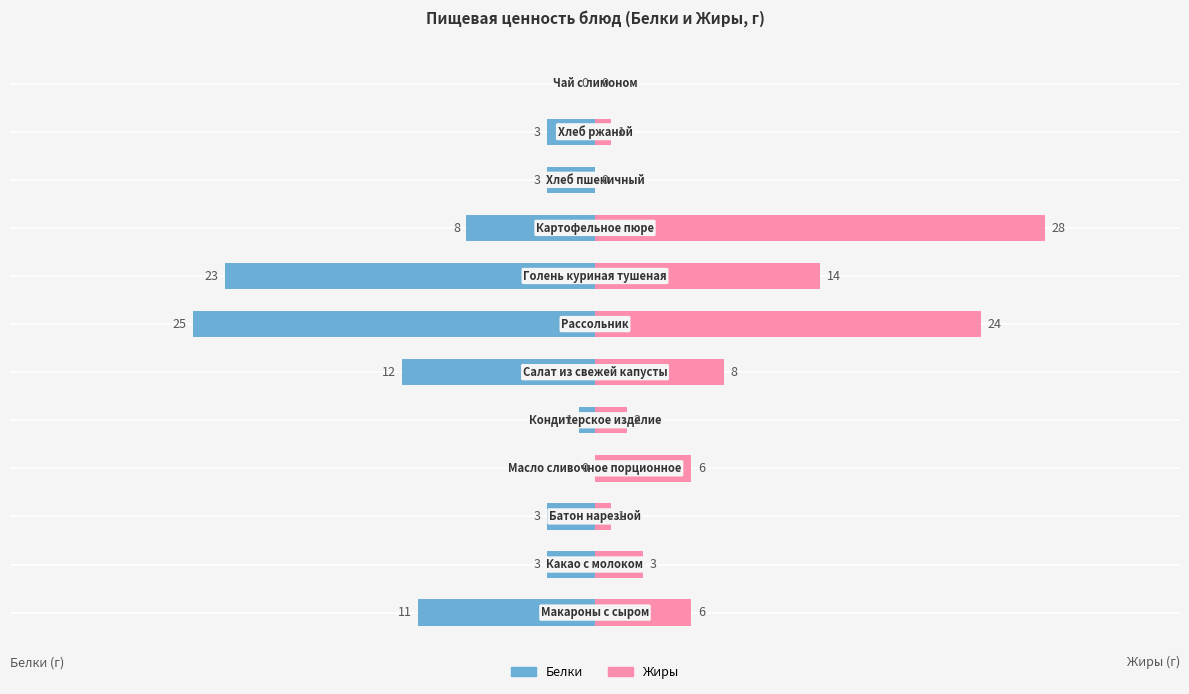

True or false: Белки has a value of -5 at 7.

False